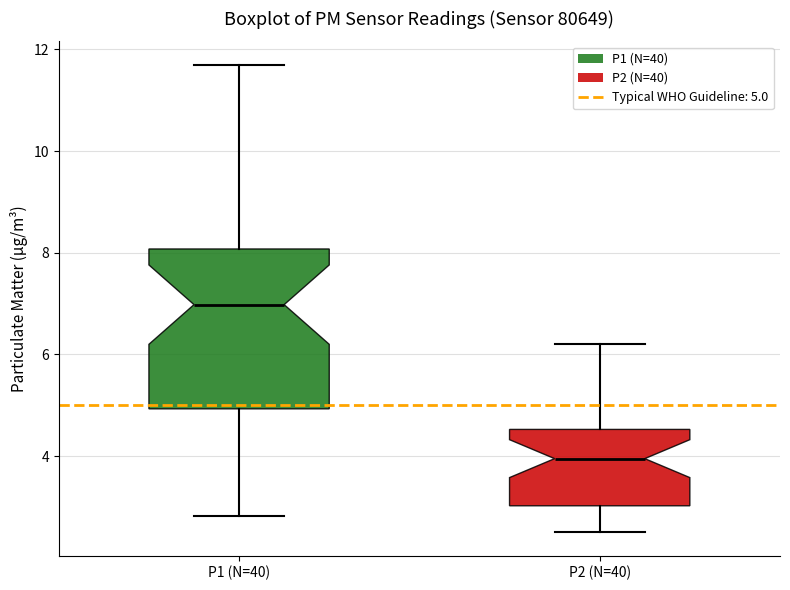

Reading left to right, transcribe this box plot: for each box, give where its median line is, the range the box spans, and where its two whiskers end, as read against the y-axis. The values are not printed on the chart, so give them approximately, as read against the axis.

P1 (N=40): median 7.0, box 5.0 to 8.0, whiskers 2.8 to 11.8
P2 (N=40): median 4.0, box 3.0 to 4.6, whiskers 2.6 to 6.2